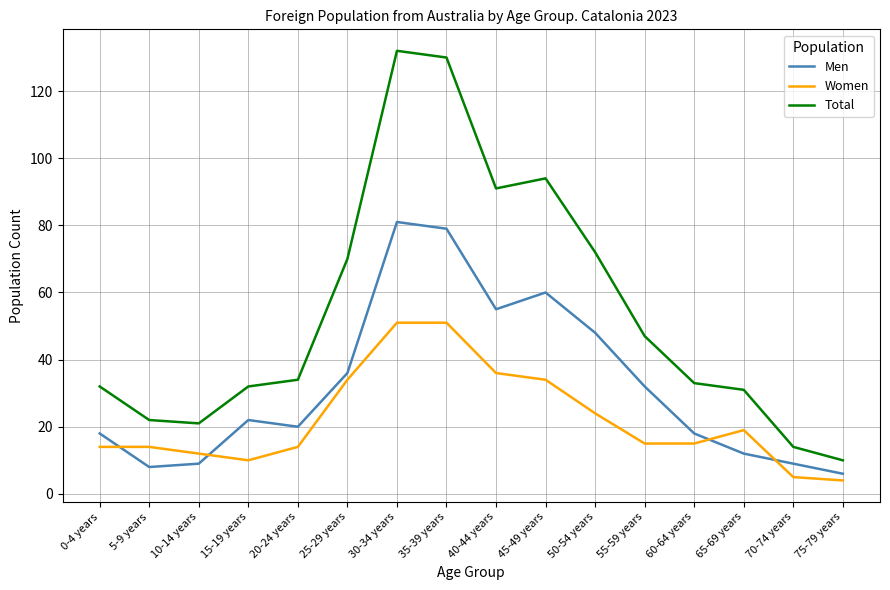

Is the value of Men at 45-49 years greater than the value of Women at 10-14 years?

Yes